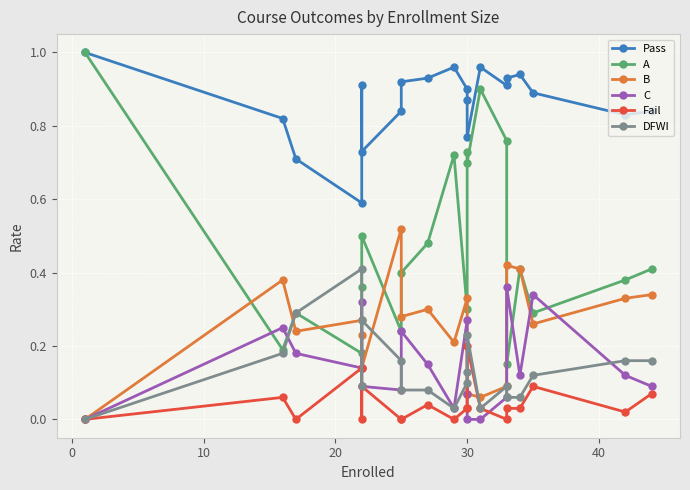

How many interior local valleys does the C series have?

4